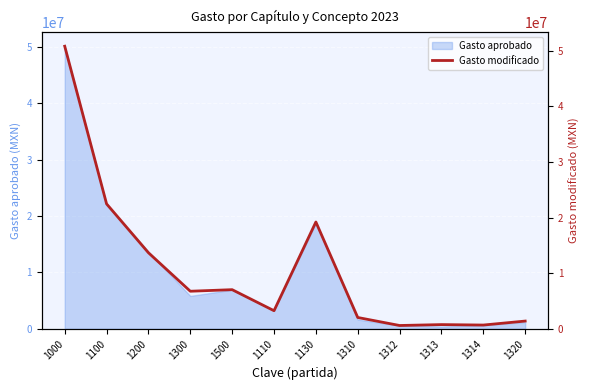

The chart shows a value of 1827065.7 at 1320. True or false?

False